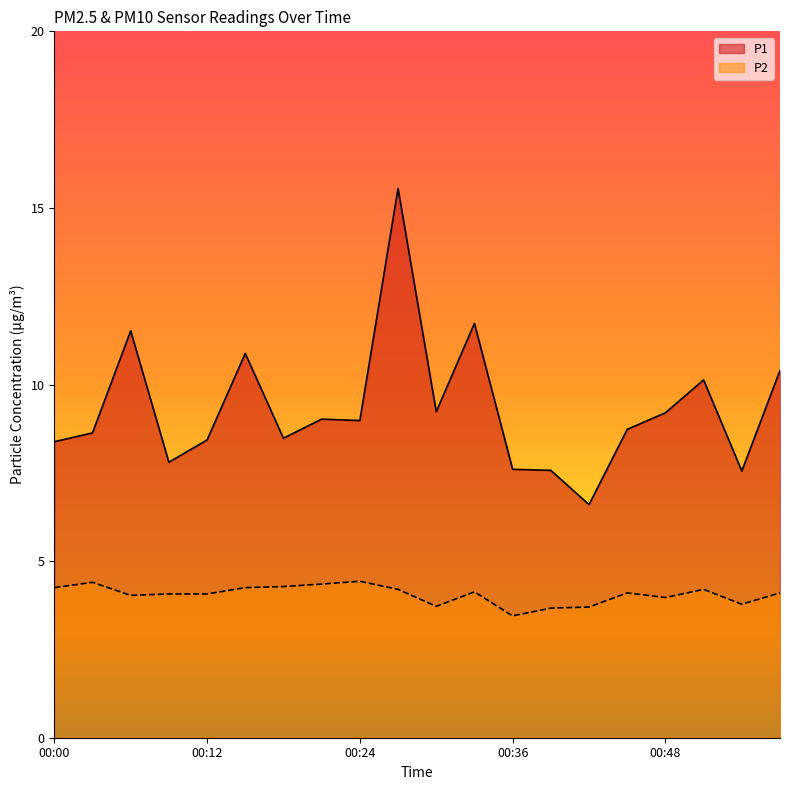

True or false: P2 and P1 intersect in this chart.

False